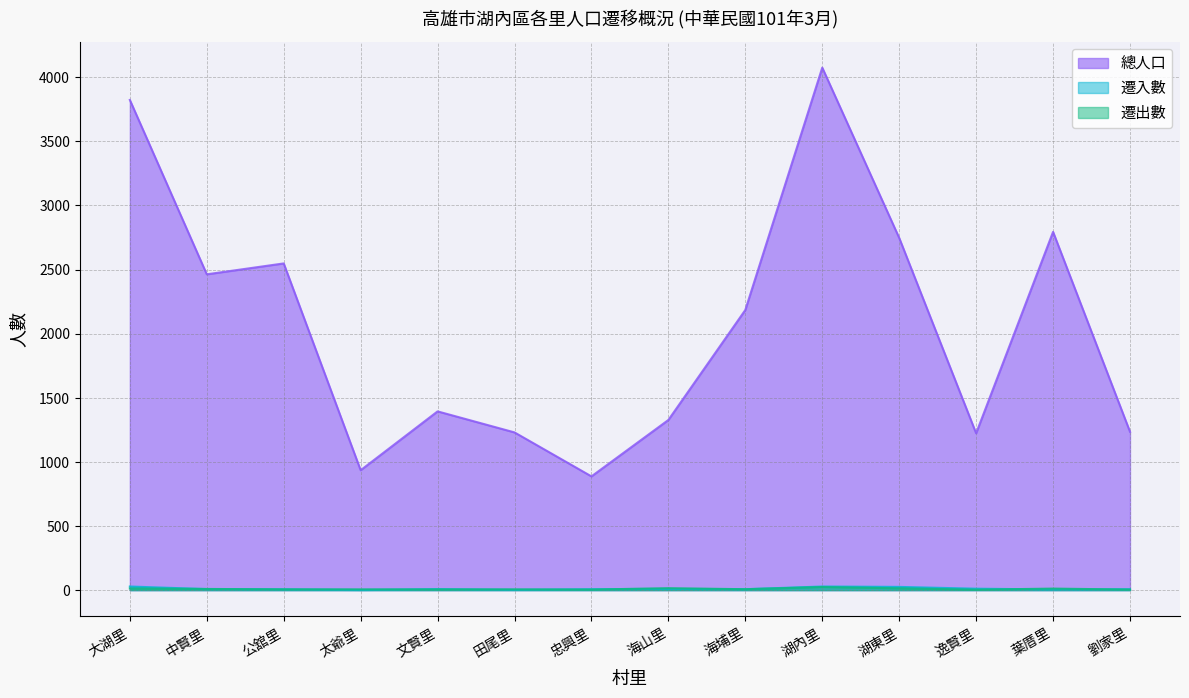

How many values in the 遷入數 series are below 8?

7